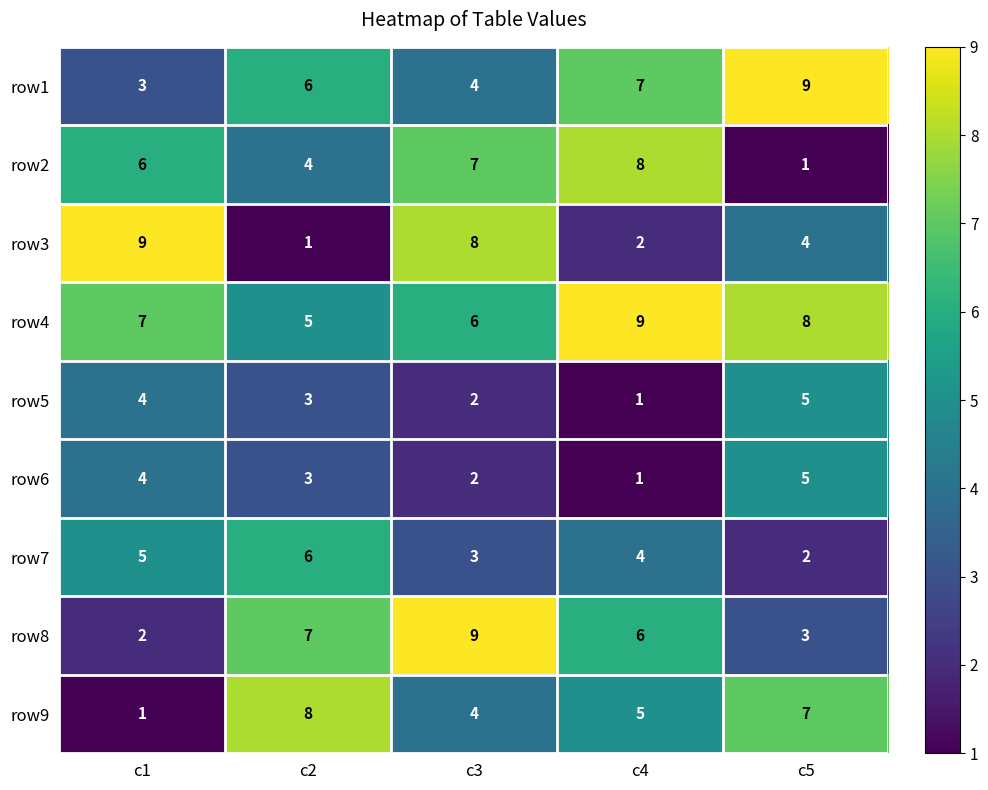

What is the lowest value of the row4 series?

5